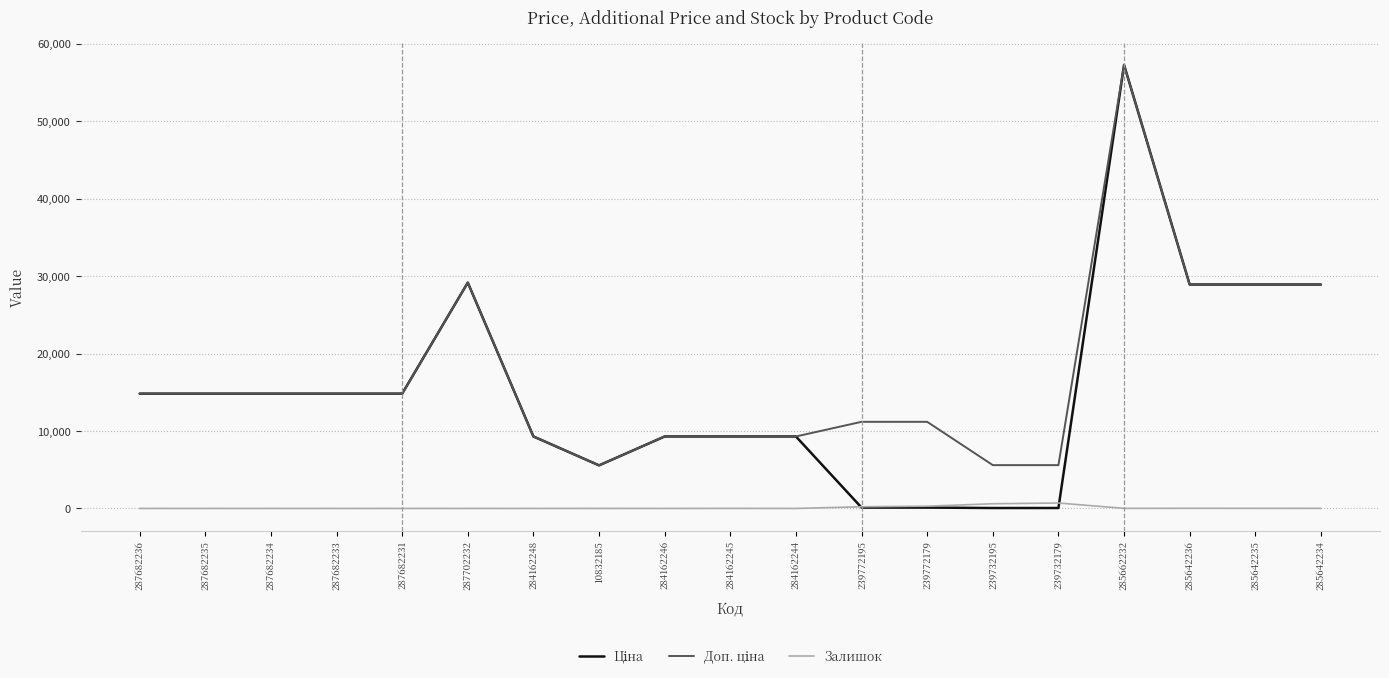

At which category does the chart reach its peak across all series?

285662232